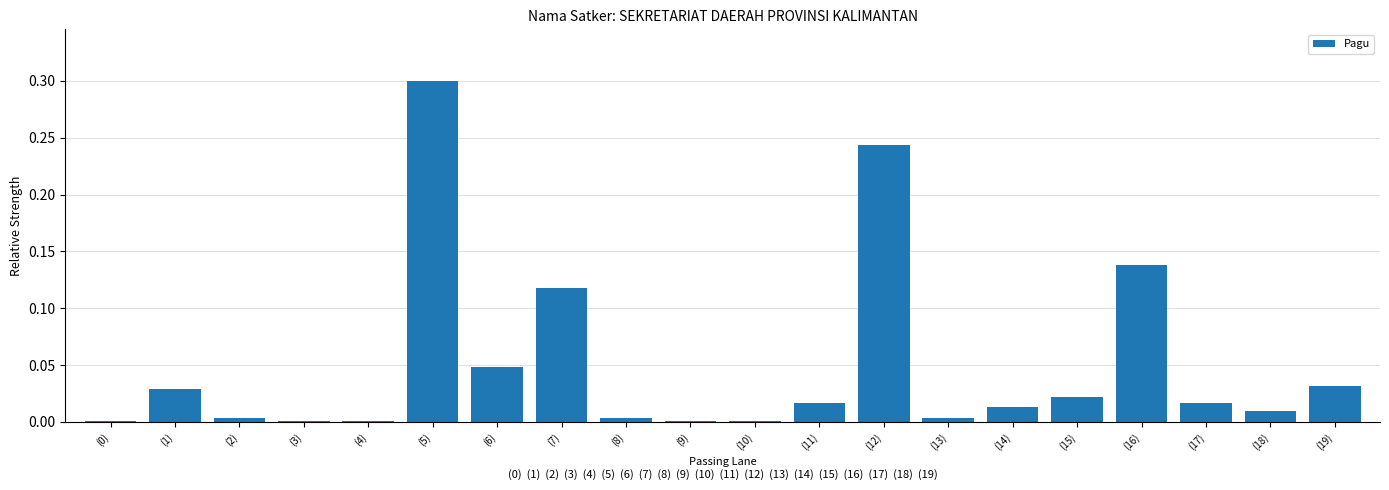

Which has a higher value, (6) or (12)?

(12)